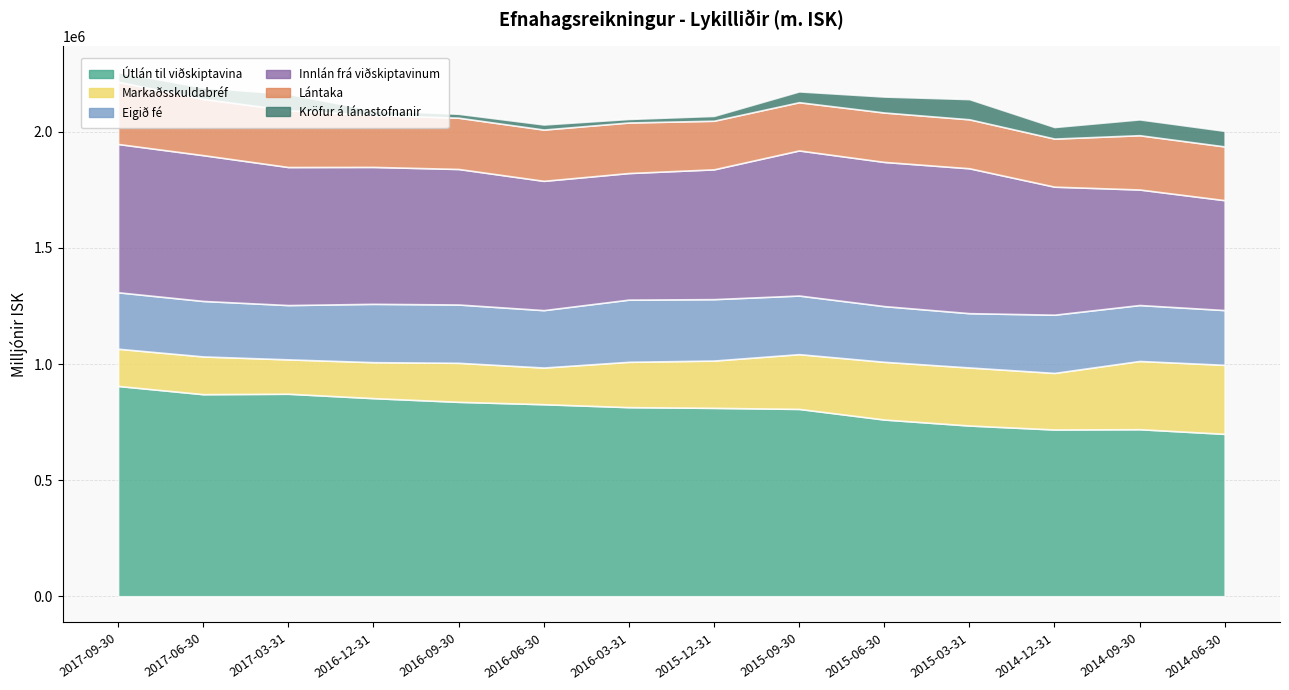

Rank the series by their maximum value, from highest to lowest.

Útlán til viðskiptavina, Innlán frá viðskiptavinum, Markaðsskuldabréf, Lántaka, Eigið fé, Kröfur á lánastofnanir